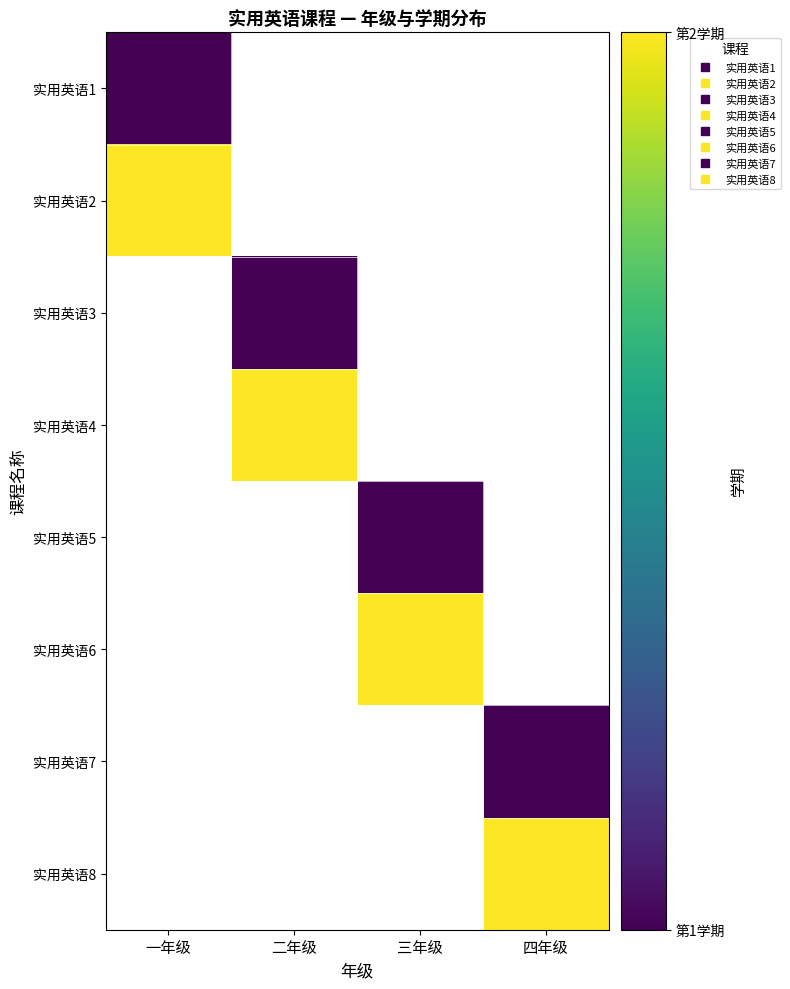

List the series in order of their peak value, lowest first.

实用英语1, 实用英语2, 实用英语3, 实用英语4, 实用英语5, 实用英语6, 实用英语7, 实用英语8